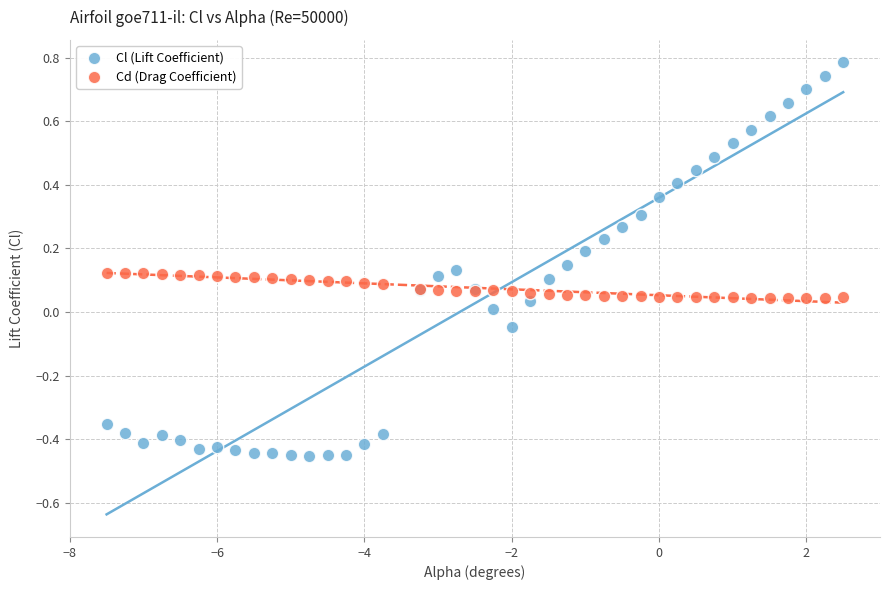

Which series contains the highest Y value?

Cl (Lift Coefficient)